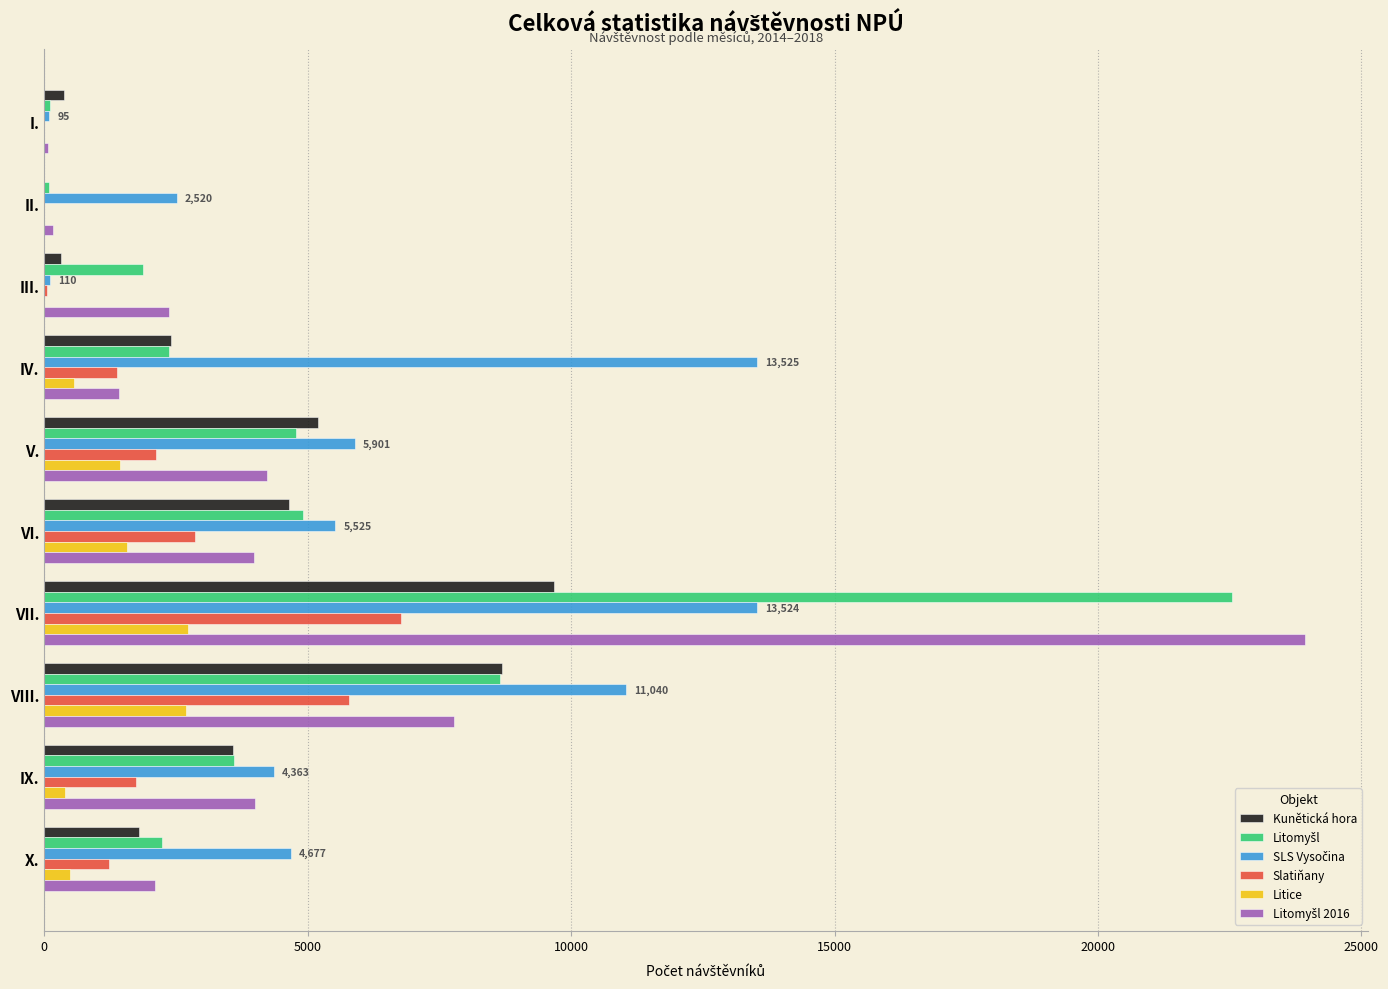

At which category is the sum across all series the highest?

VII.